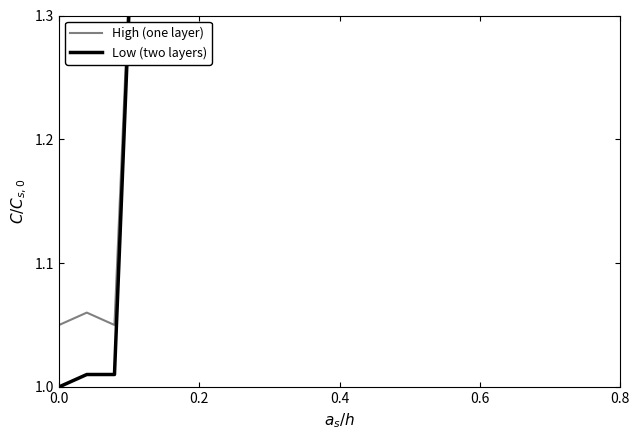

Which series has the largest total across all categories?

High (one layer)